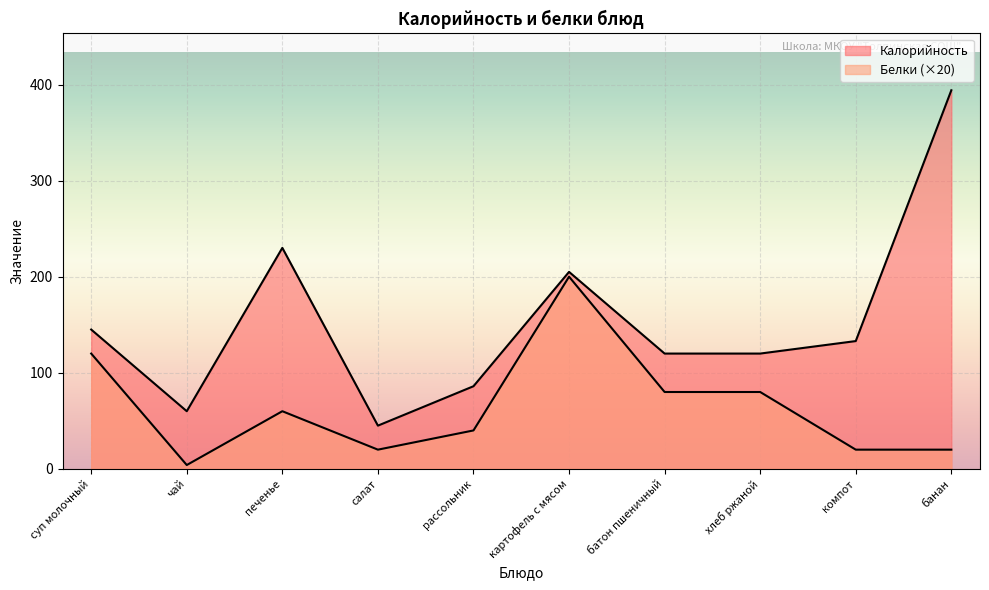

Between суп молочный and печенье, which is larger?

печенье